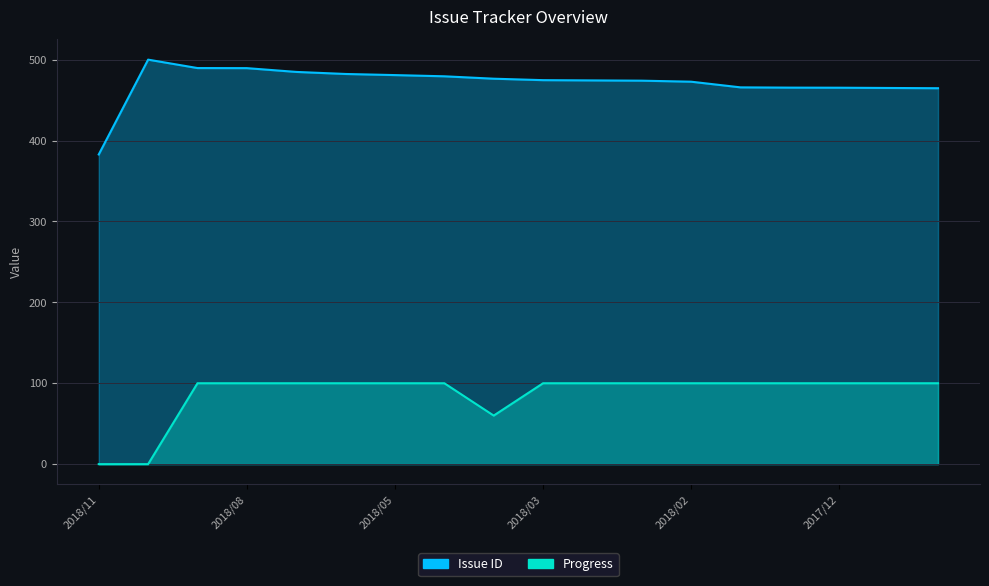

Rank the series by their average value, from lowest to highest.

Progress, Issue ID